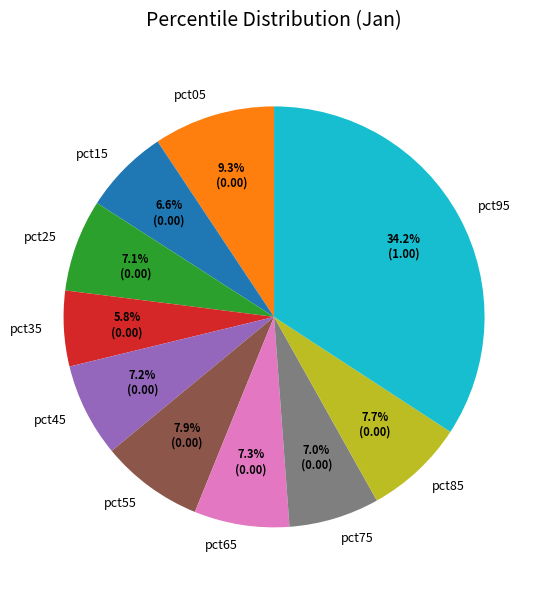

To the nearest percent, what percentage of the pie is pct25?

7%